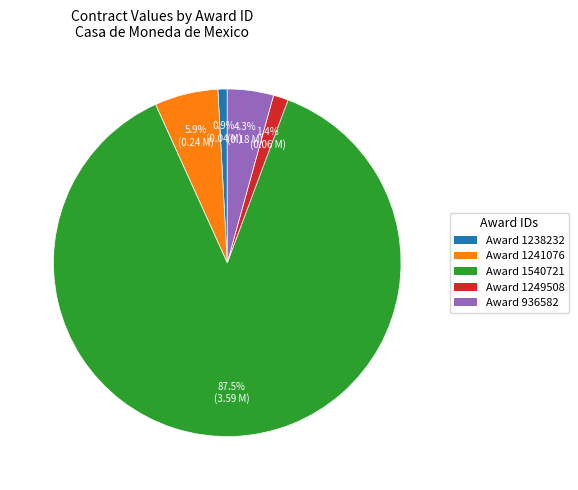

What is the largest slice in the pie chart?

Award 1540721